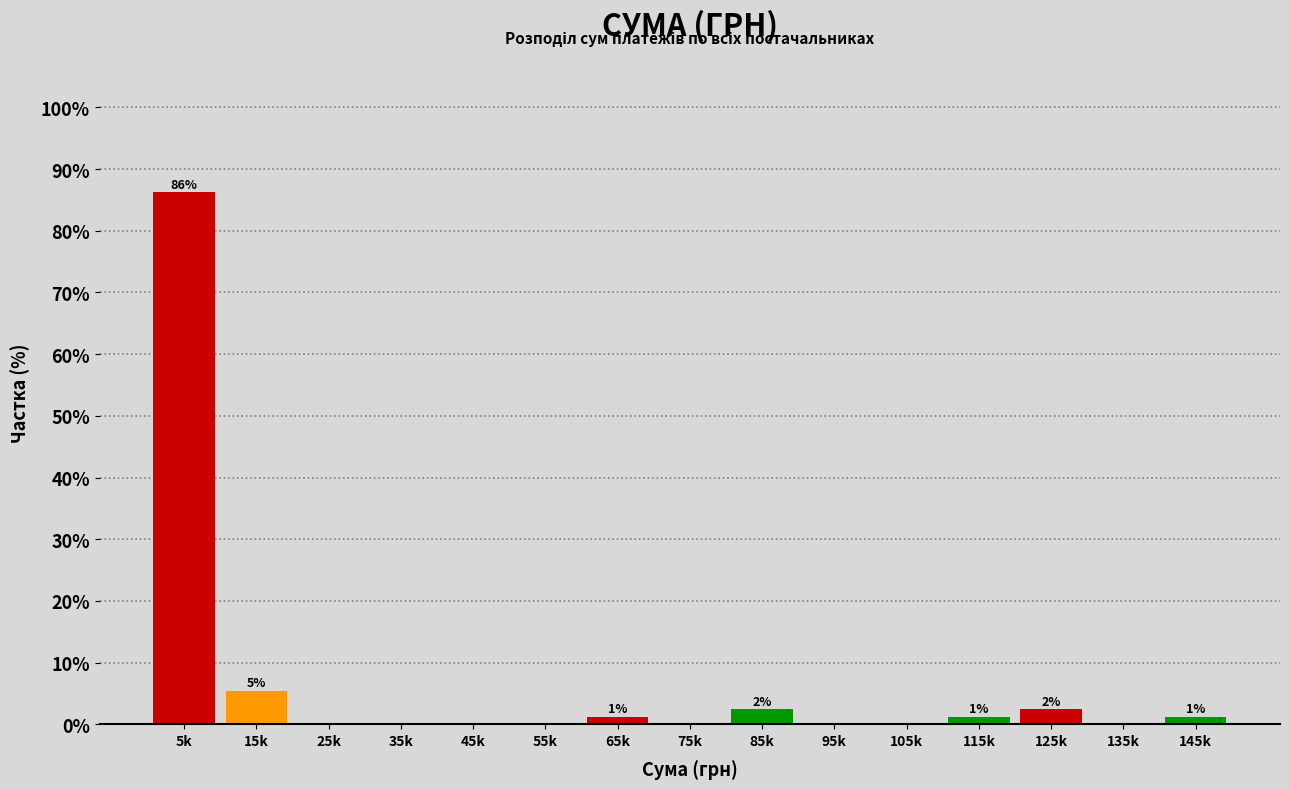

Reading left to right, transcribe all the data shown in this chart.

5k=86.2	15k=5.4	25k=0.0	35k=0.0	45k=0.0	55k=0.0	65k=1.2	75k=0.0	85k=2.4	95k=0.0	105k=0.0	115k=1.2	125k=2.4	135k=0.0	145k=1.2